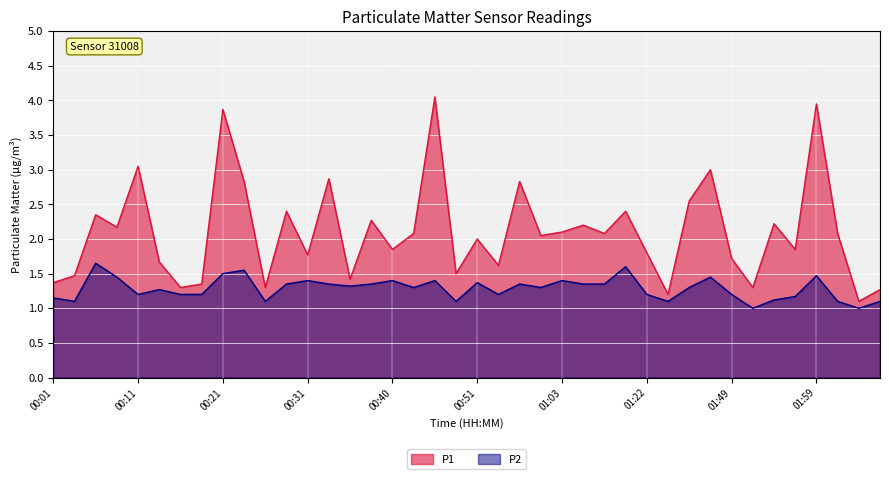

Which series has the widest spread of values?

P1